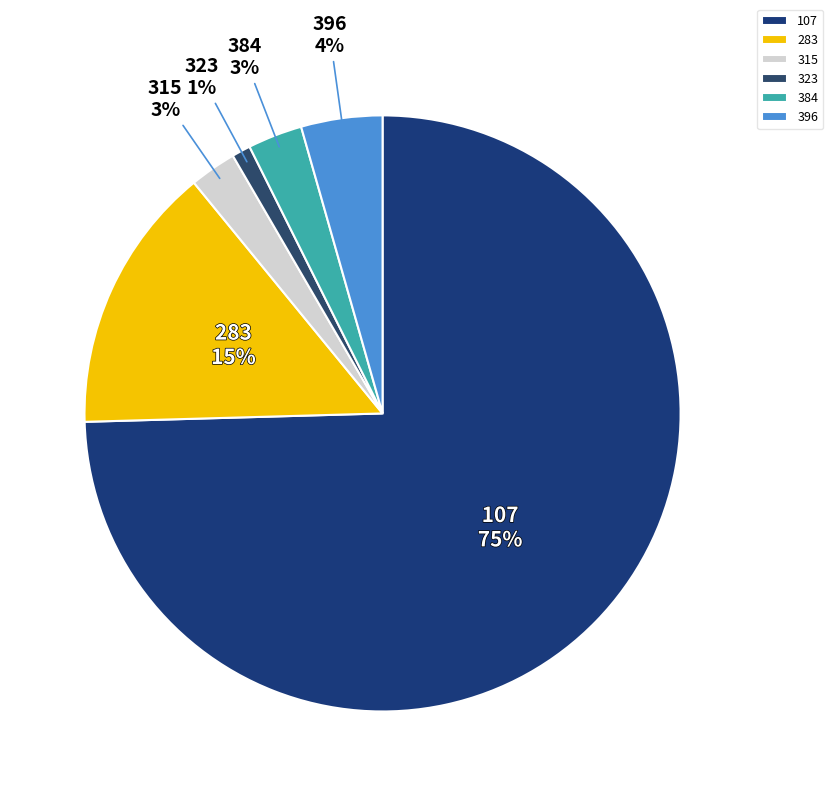

The 384 slice represents 3% of the pie. True or false?

True